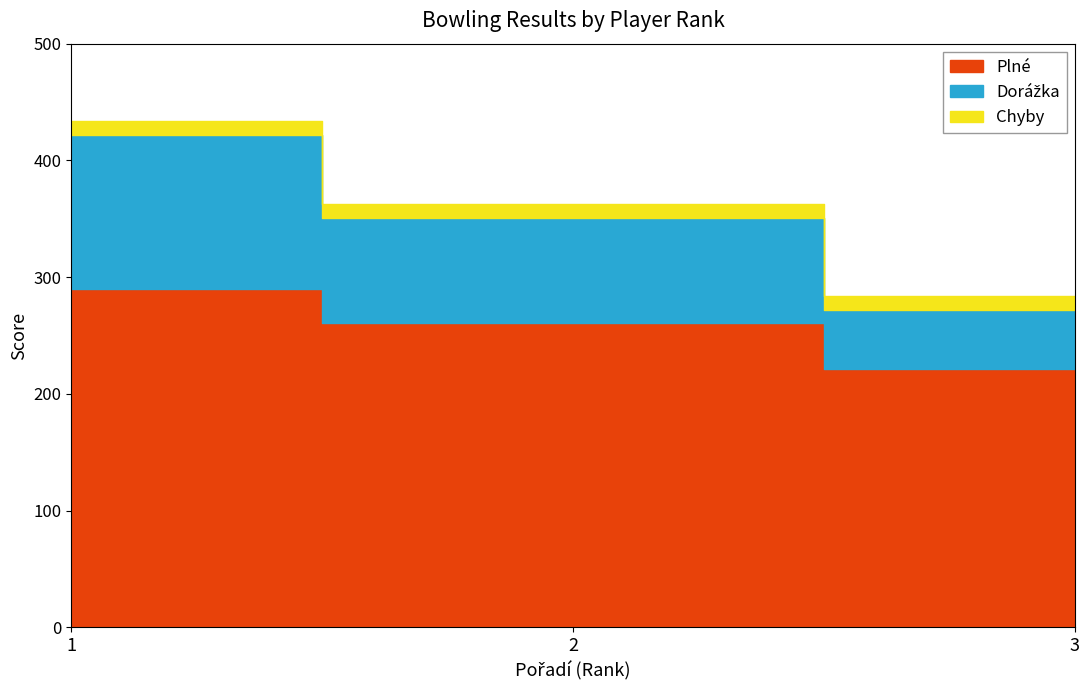

What value does the Dorážka series have at 1, to the nearest 10?

130